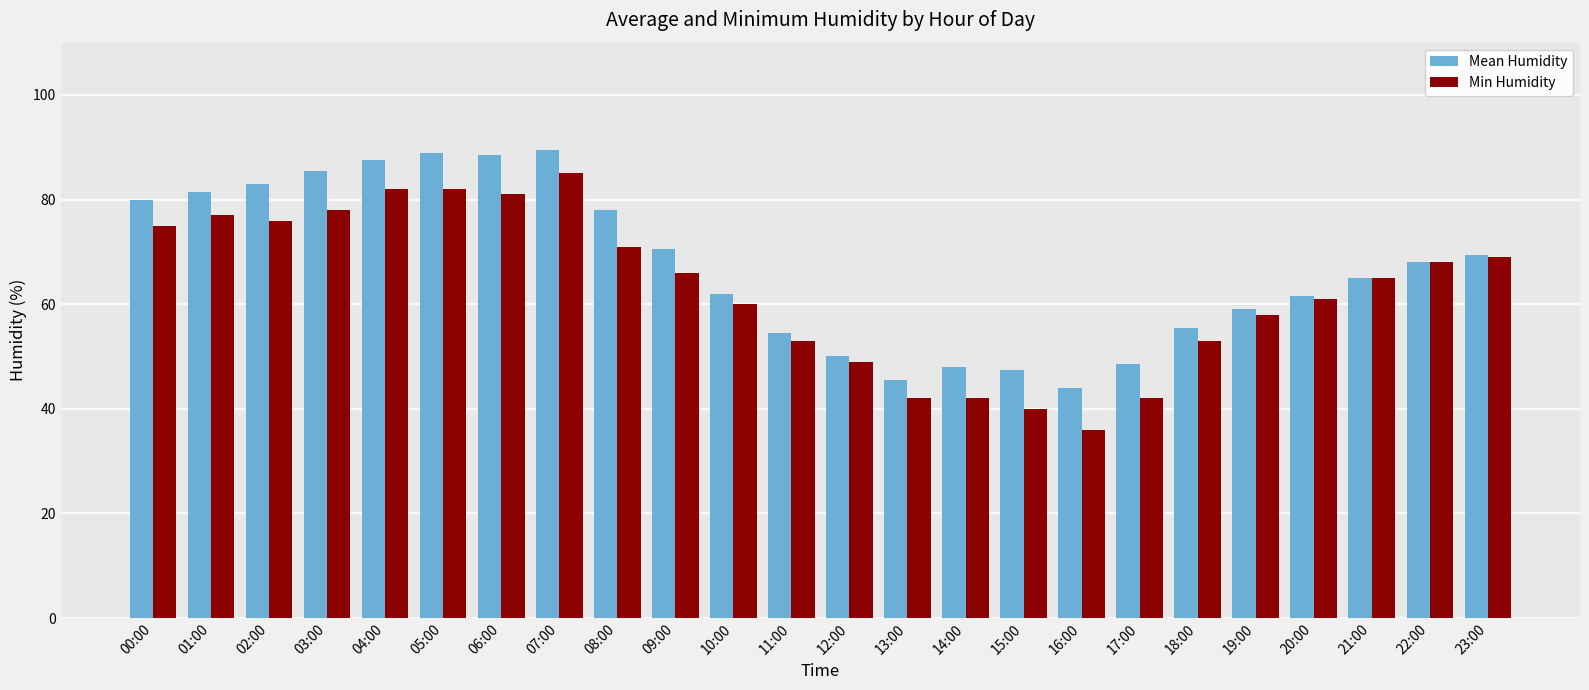

Read the Mean Humidity value at 23:00.

69.5